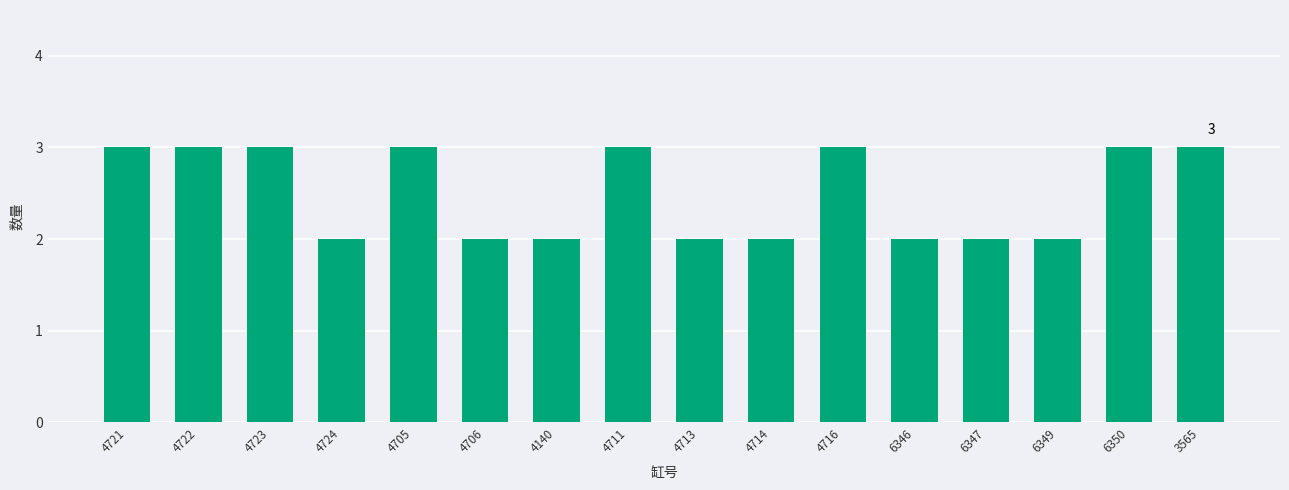

What is the difference between the maximum and second lowest values?

1